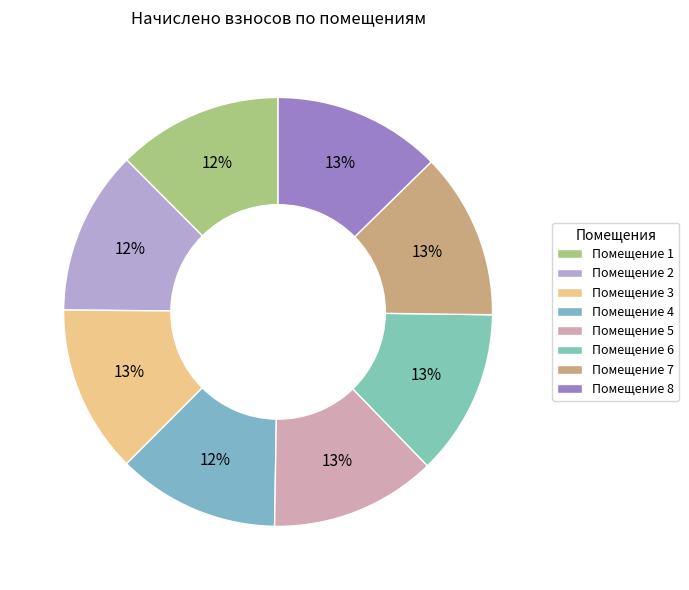

How many slices are in this pie chart?

8